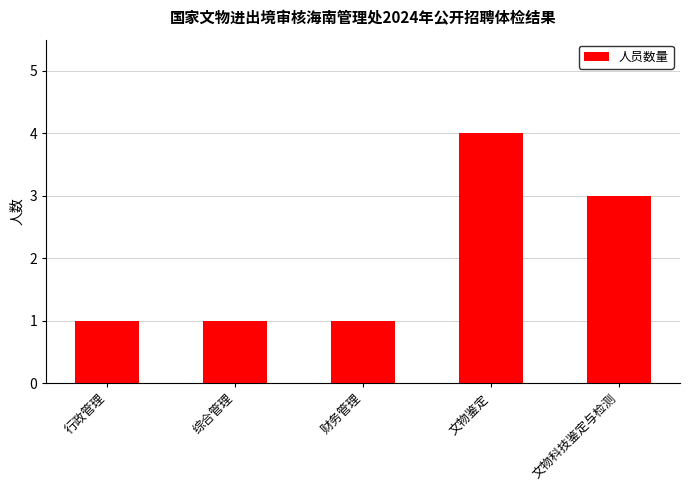

What is the smallest value displayed?

1